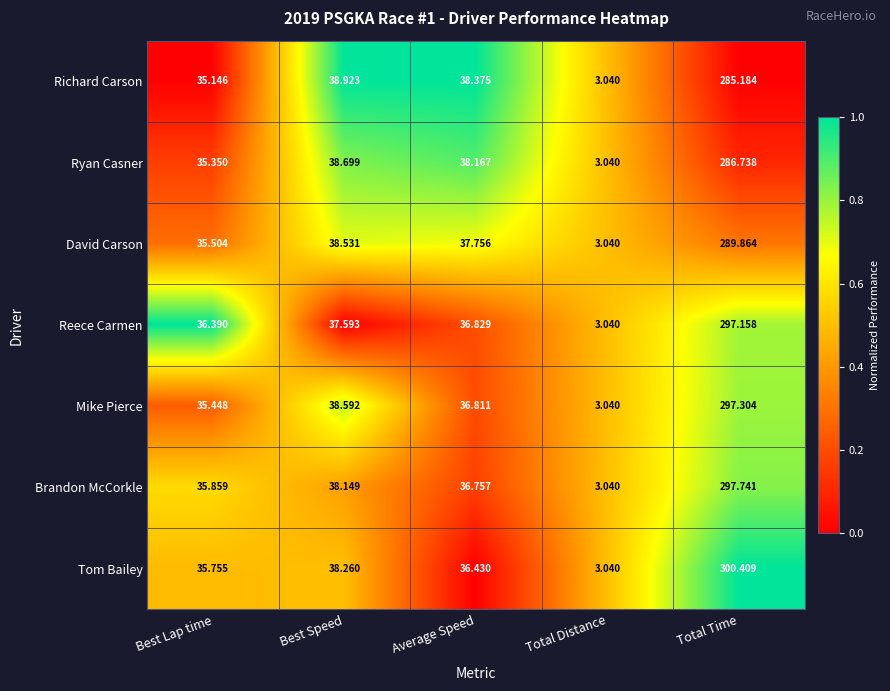

Rank the series by their maximum value, from lowest to highest.

Richard Carson, Ryan Casner, David Carson, Reece Carmen, Mike Pierce, Brandon McCorkle, Tom Bailey